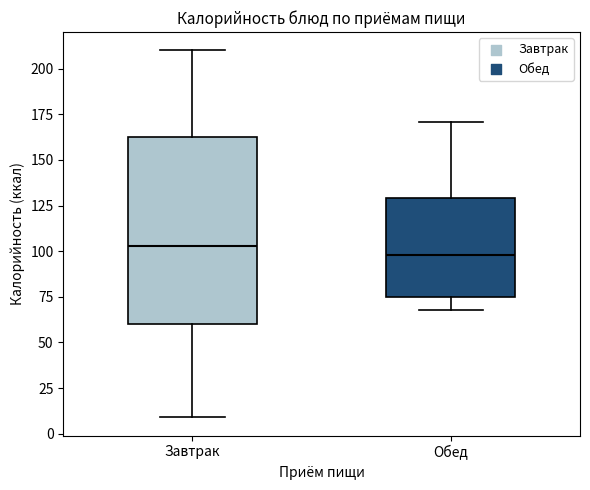

Where does the upper whisker of the box for Завтрак end on the y-axis? The values are not printed on the chart, so give them approximately, as read against the axis.

210